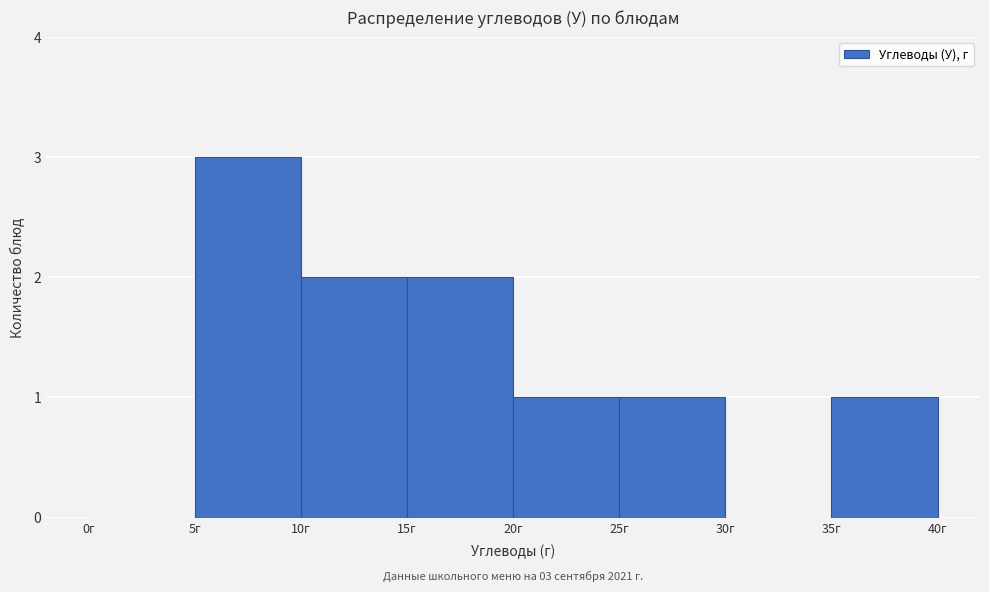

Over which range of the x-axis is the bar tallest?

5 to 10